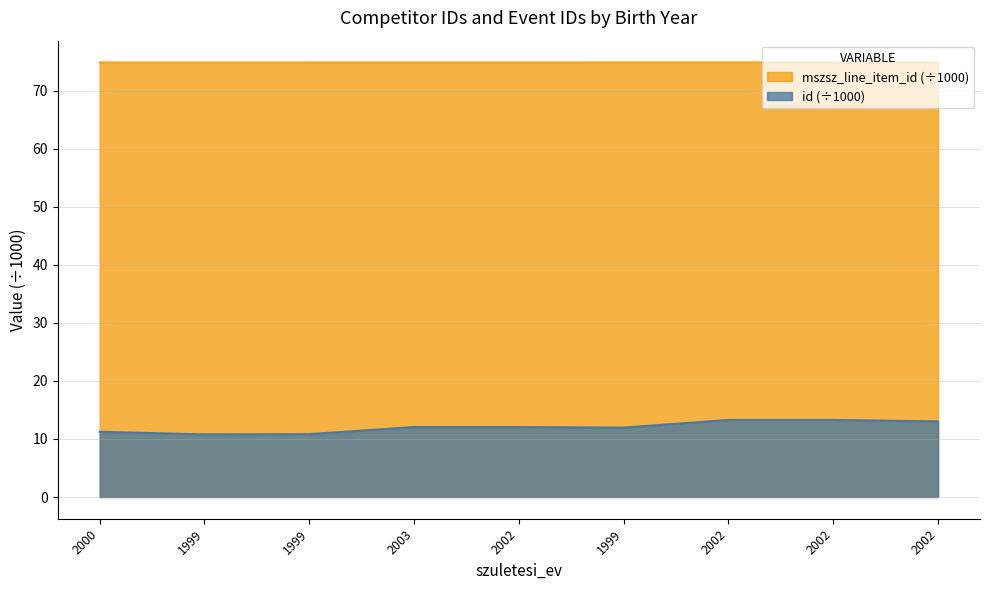

What is the maximum value shown in the chart?

74.9